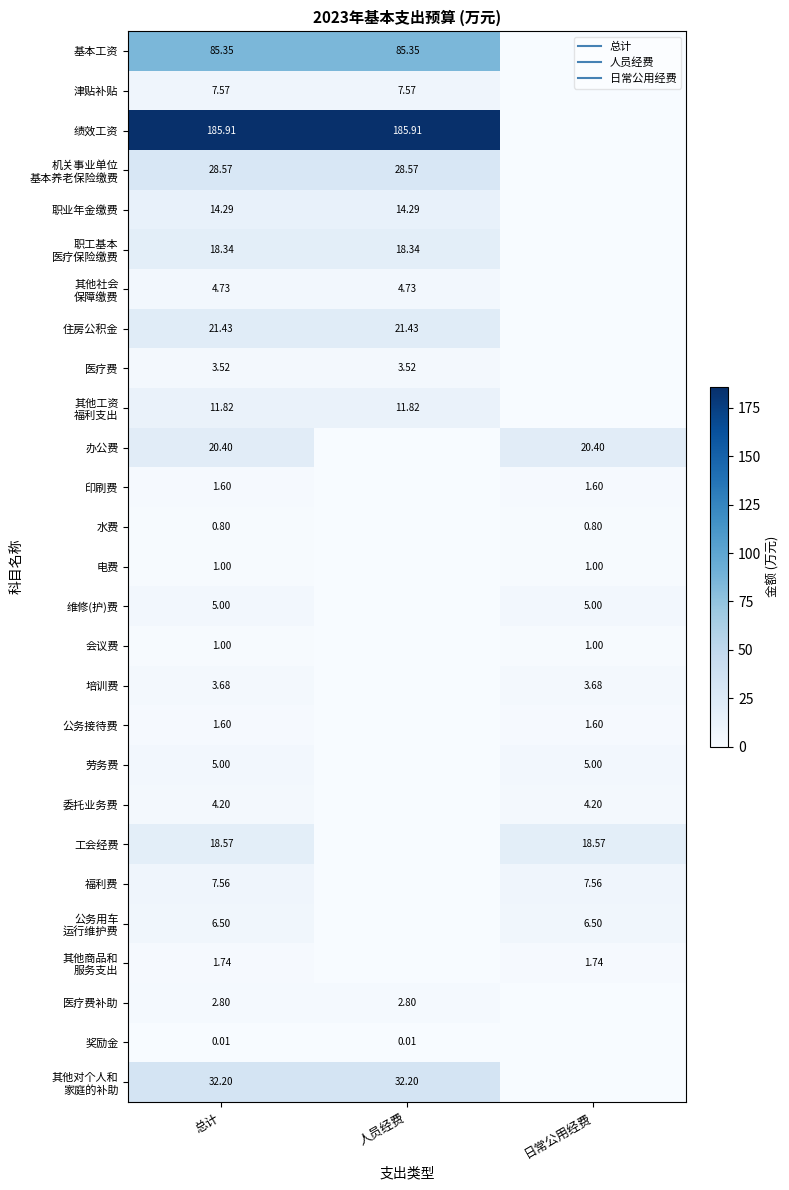

What is the difference between the highest and lowest values at 总计?

185.9